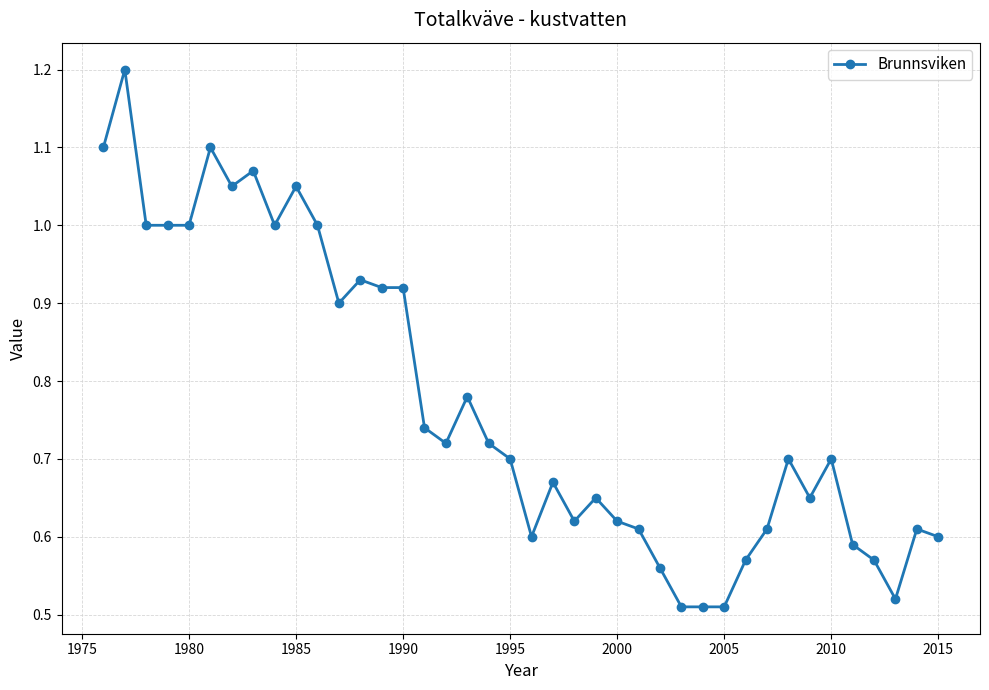

What is the sum of all values?

30.9